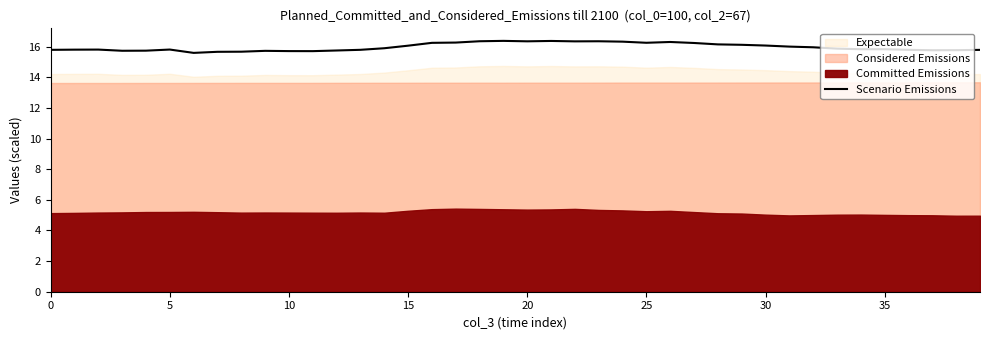

How many categories are shown in the chart?

40